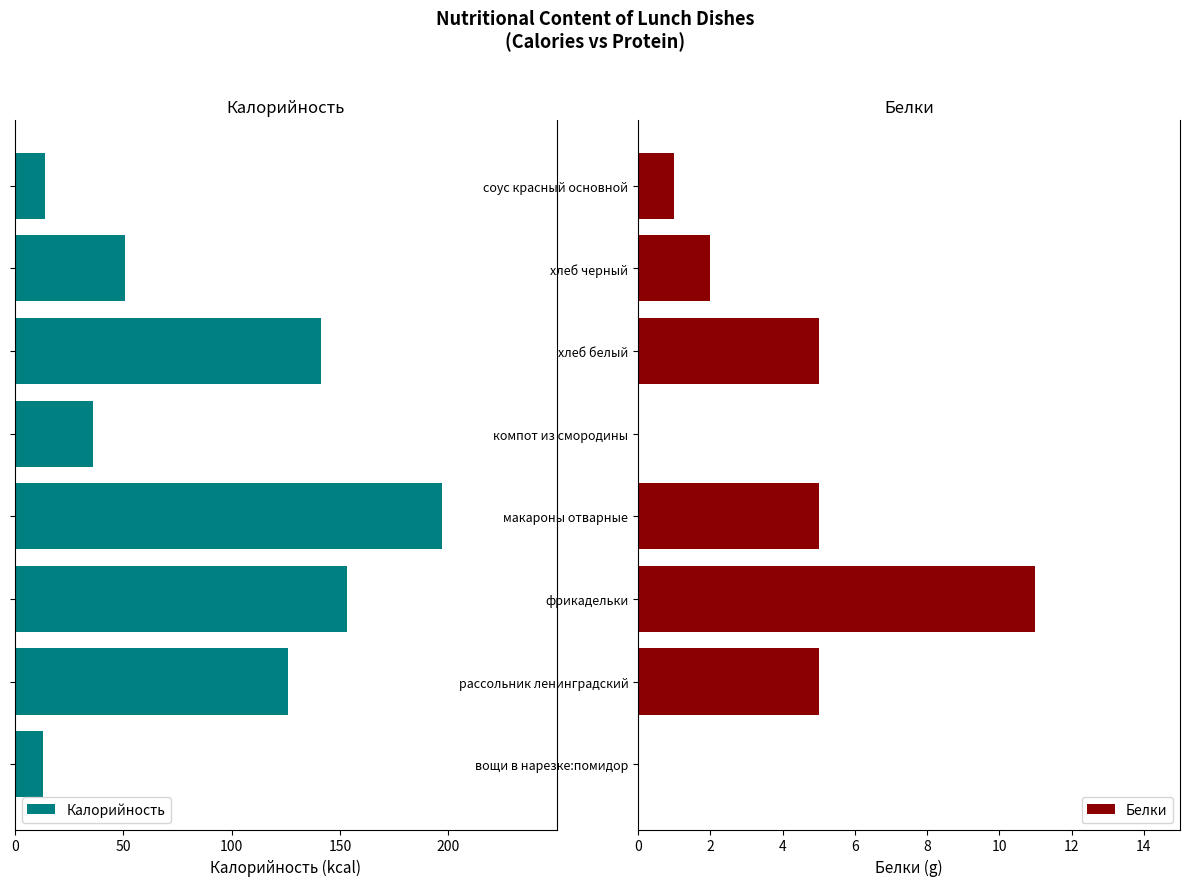

The Белки series shows 3 at хлеб белый. True or false?

False